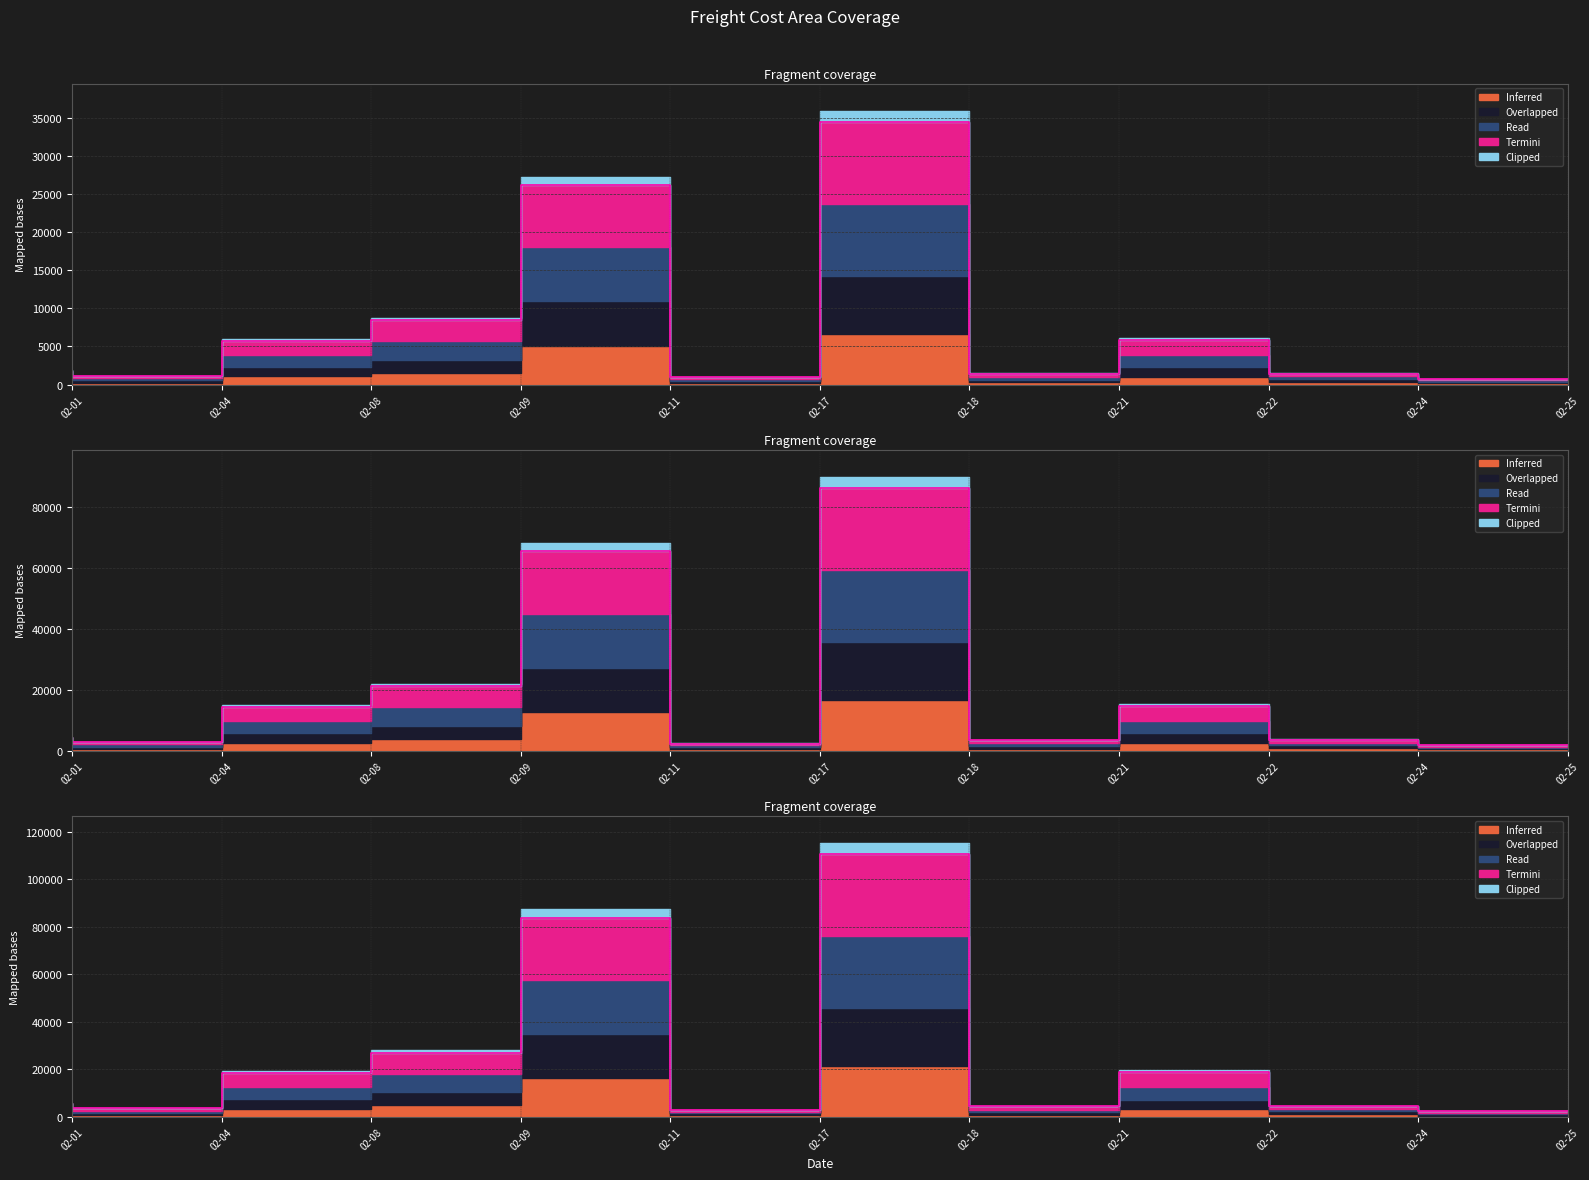

True or false: Total has a value of 4842.6 at 02-24.

False